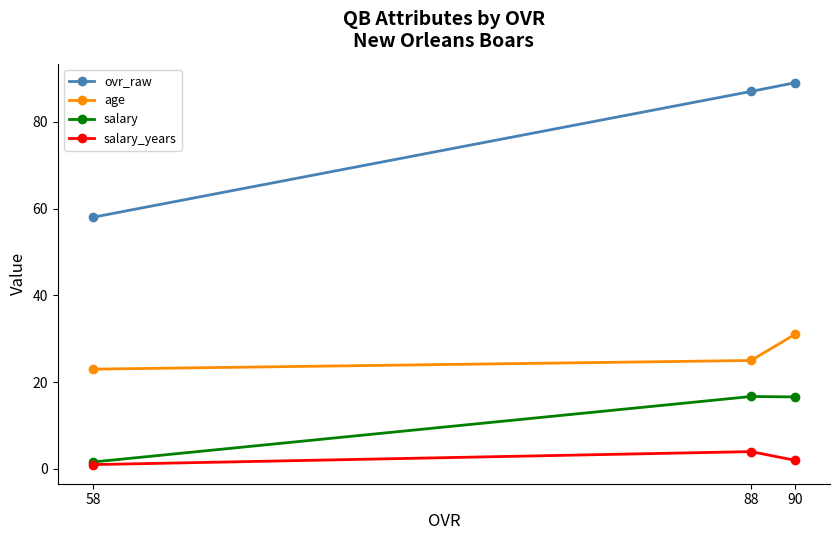

Between 88 and 58, which series saw the biggest shift?

ovr_raw